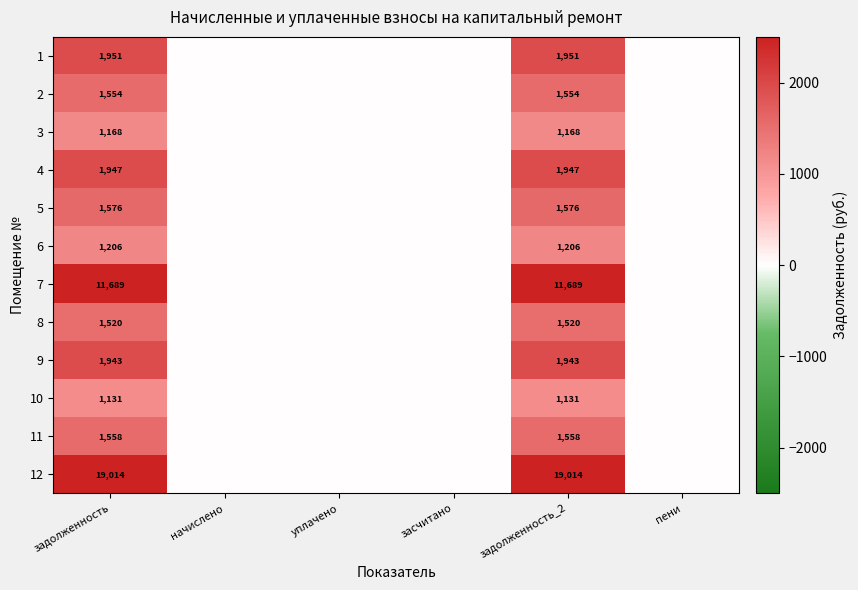

The 3 series shows 387 at задолженность. True or false?

False